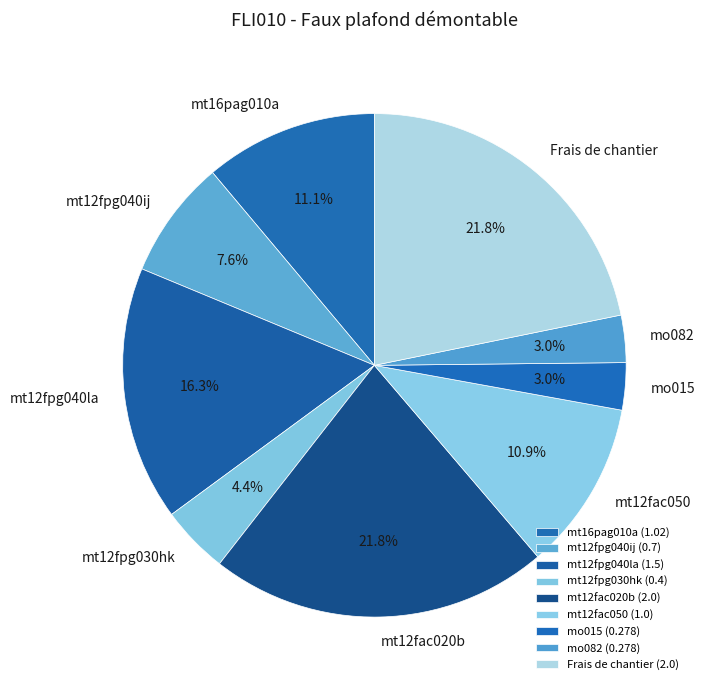

How many segments does this pie chart have?

9